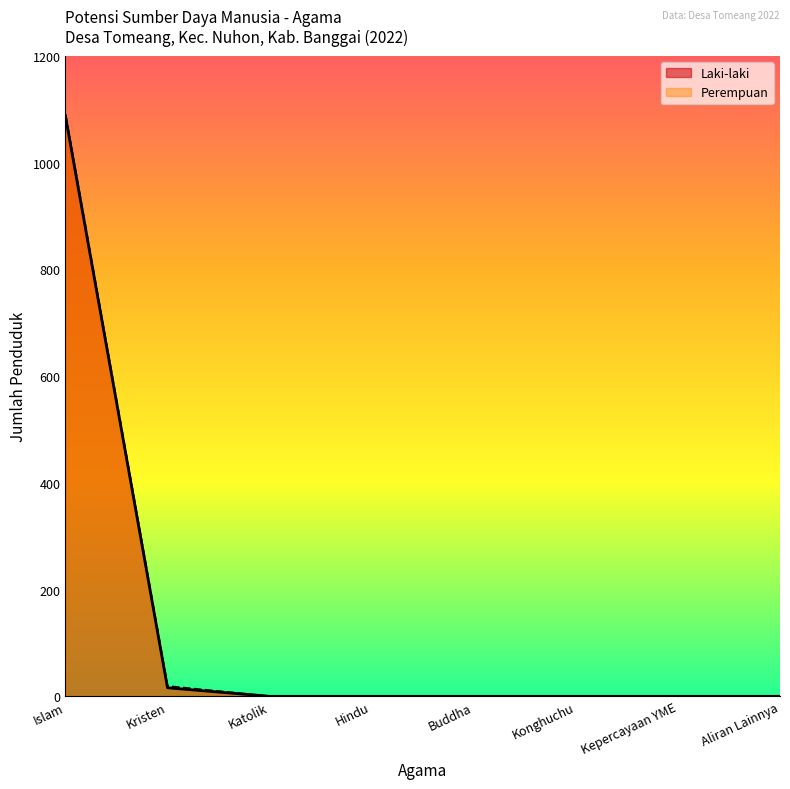

What is the label of the 6th point from the left?

Konghuchu